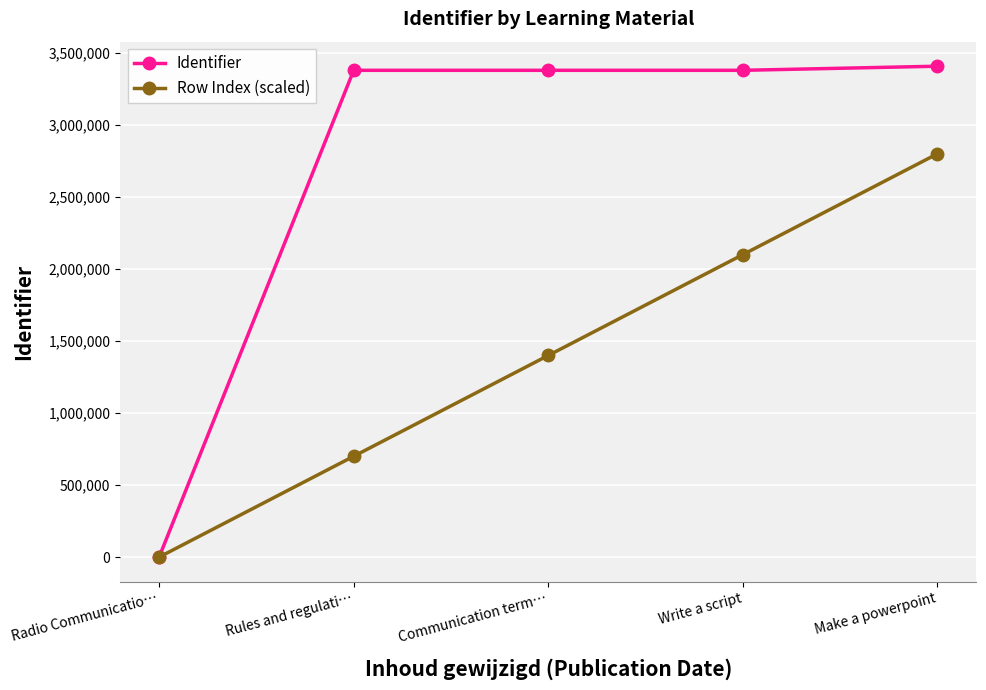

What is the label of the 2nd point from the right?

Write a script